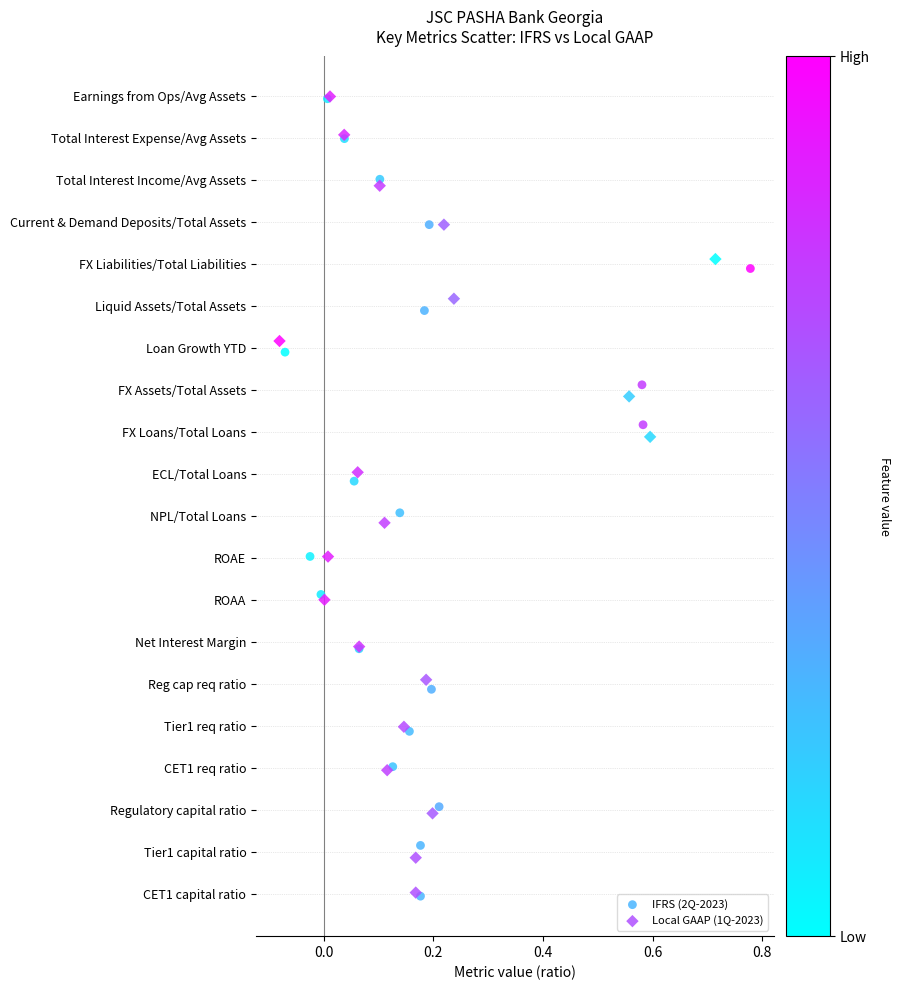

What are all the series names shown in the legend?

IFRS (2Q-2023), Local GAAP (1Q-2023)